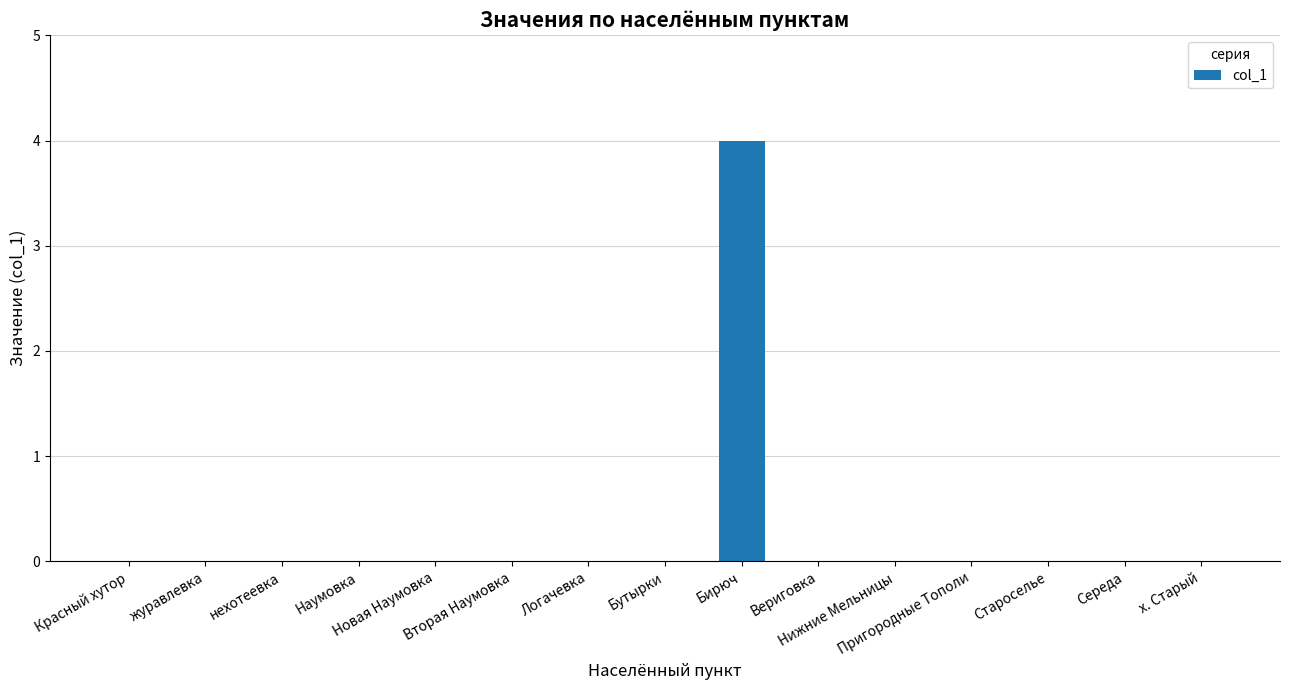

What is the greatest value displayed?

4